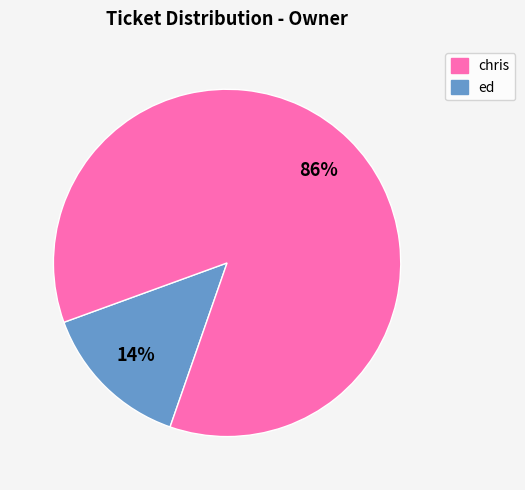

To the nearest percent, what is the difference between the largest and smallest slice percentages?

72%